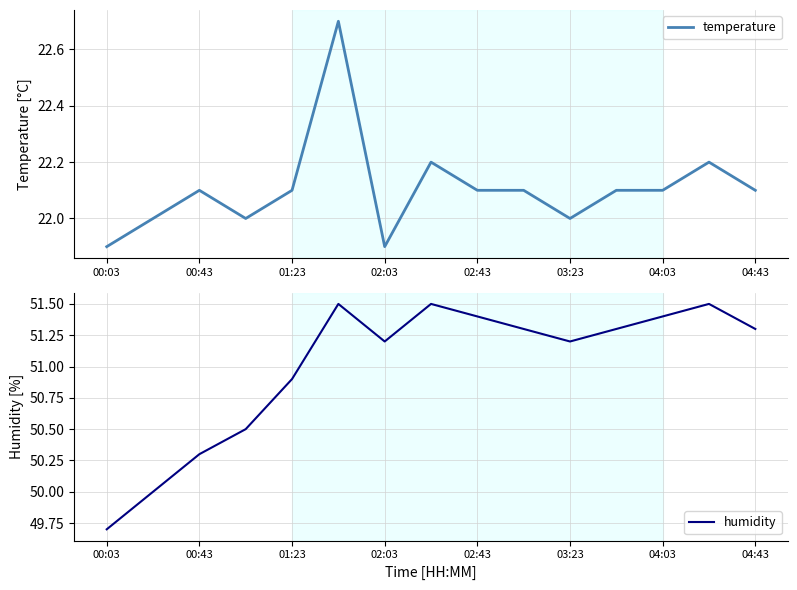

True or false: temperature and humidity intersect in this chart.

False